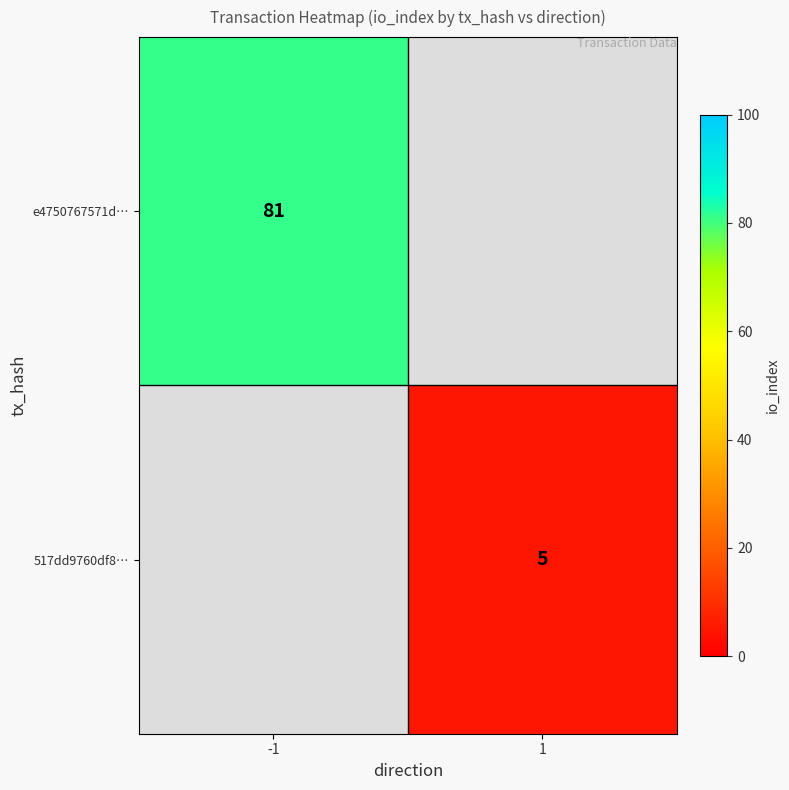

The e4750767571d… series shows 81 at -1. True or false?

True